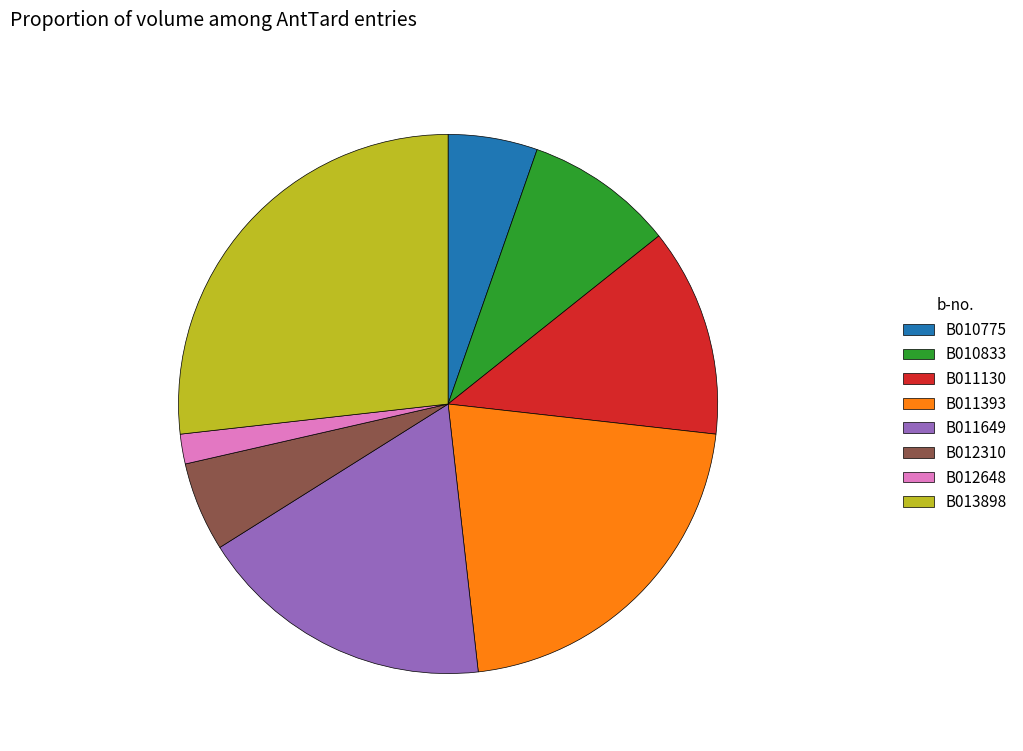

Do B010775 and B013898 together represent more than half of the pie?

No